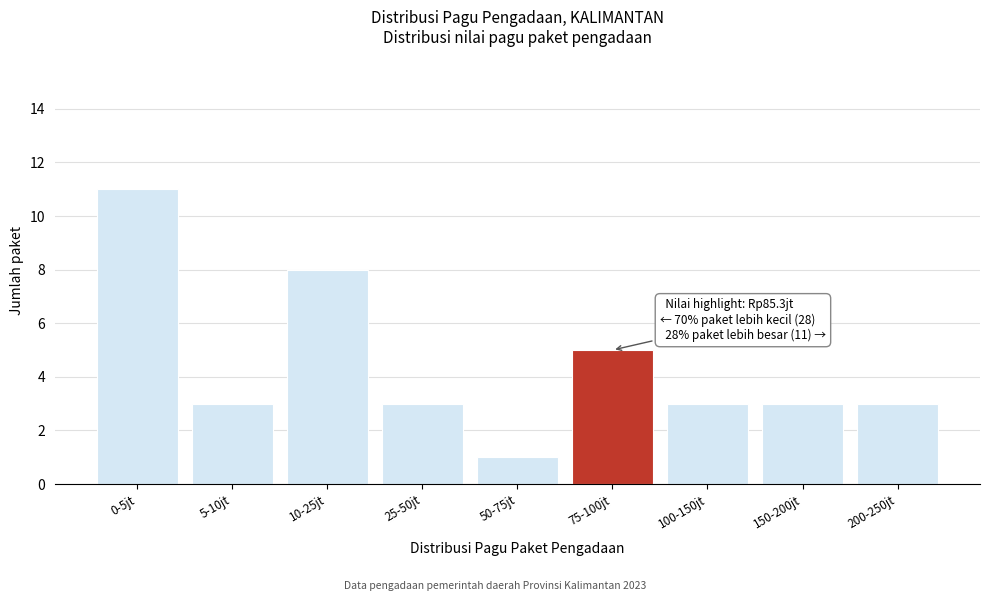

Reading left to right, extract all data points from this chart.

0-5jt=11	5-10jt=3	10-25jt=8	25-50jt=3	50-75jt=1	75-100jt=5	100-150jt=3	150-200jt=3	200-250jt=3